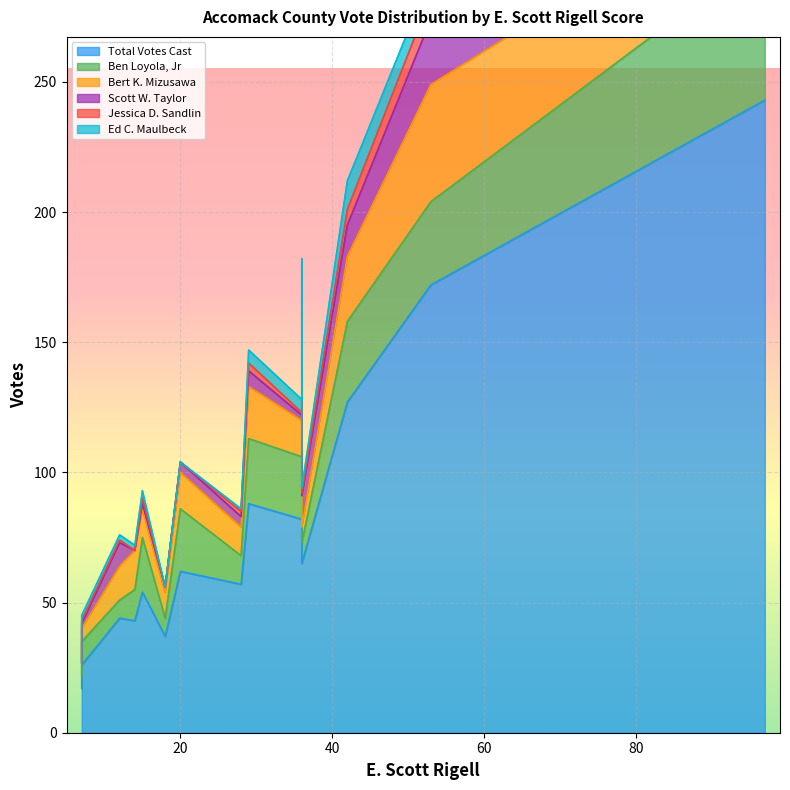

How many categories are shown in the chart?

15